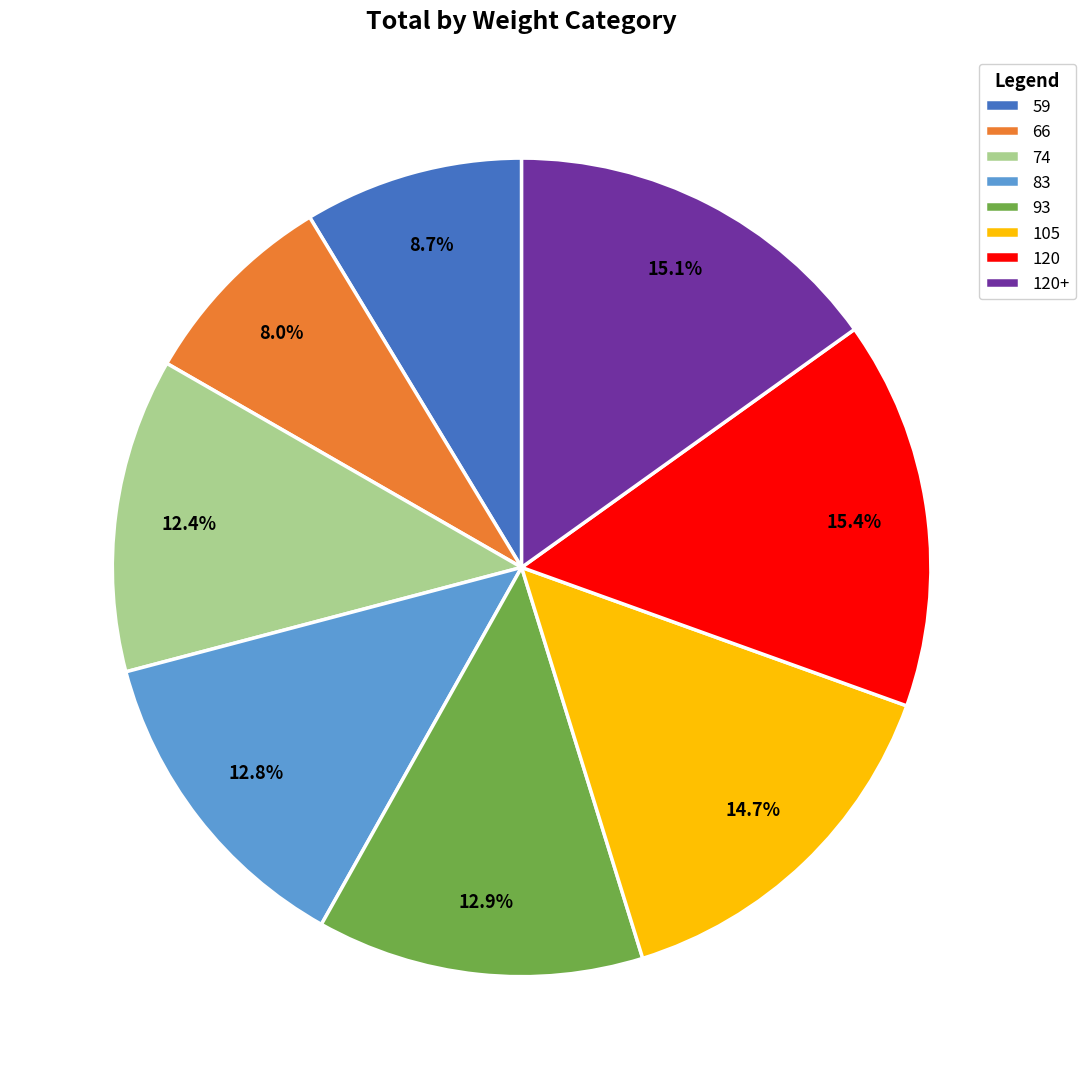

Is 83 the majority of the pie?

No